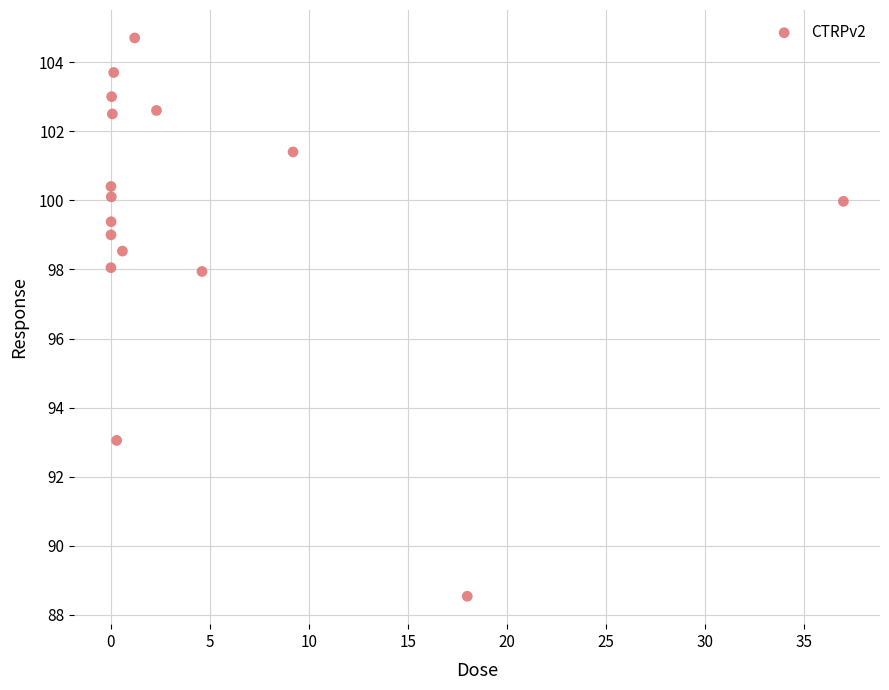

What is the range of Y values (max minus min)?

16.2